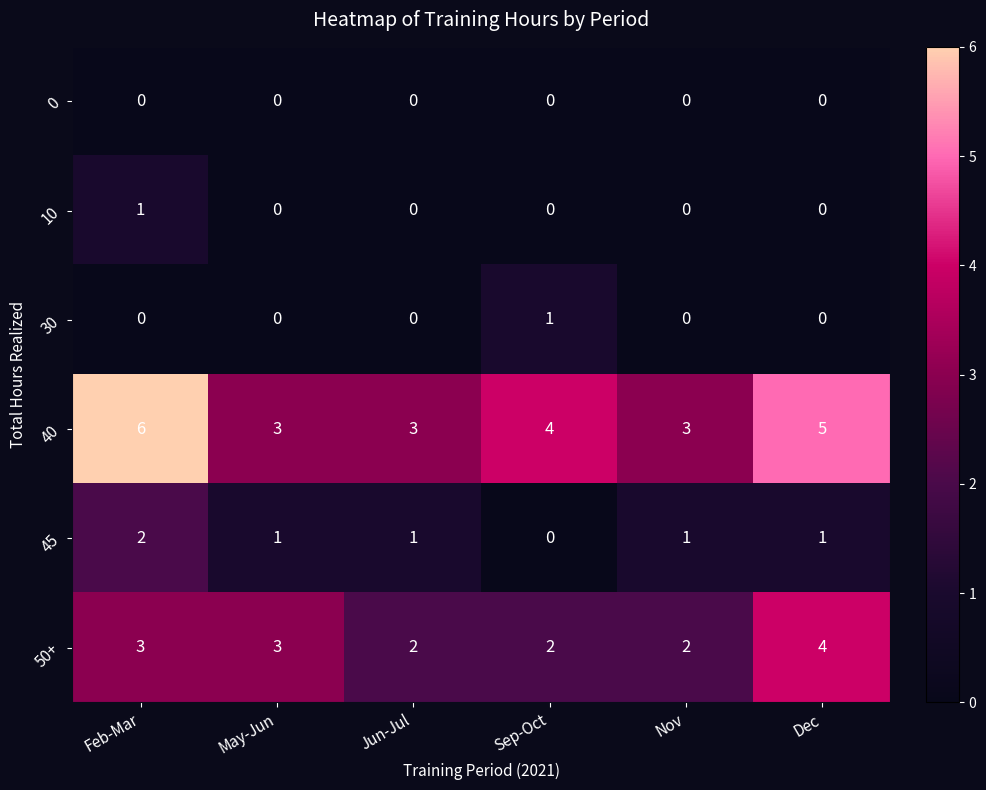

Is it true that 45 equals -1 at Sep-Oct?

False